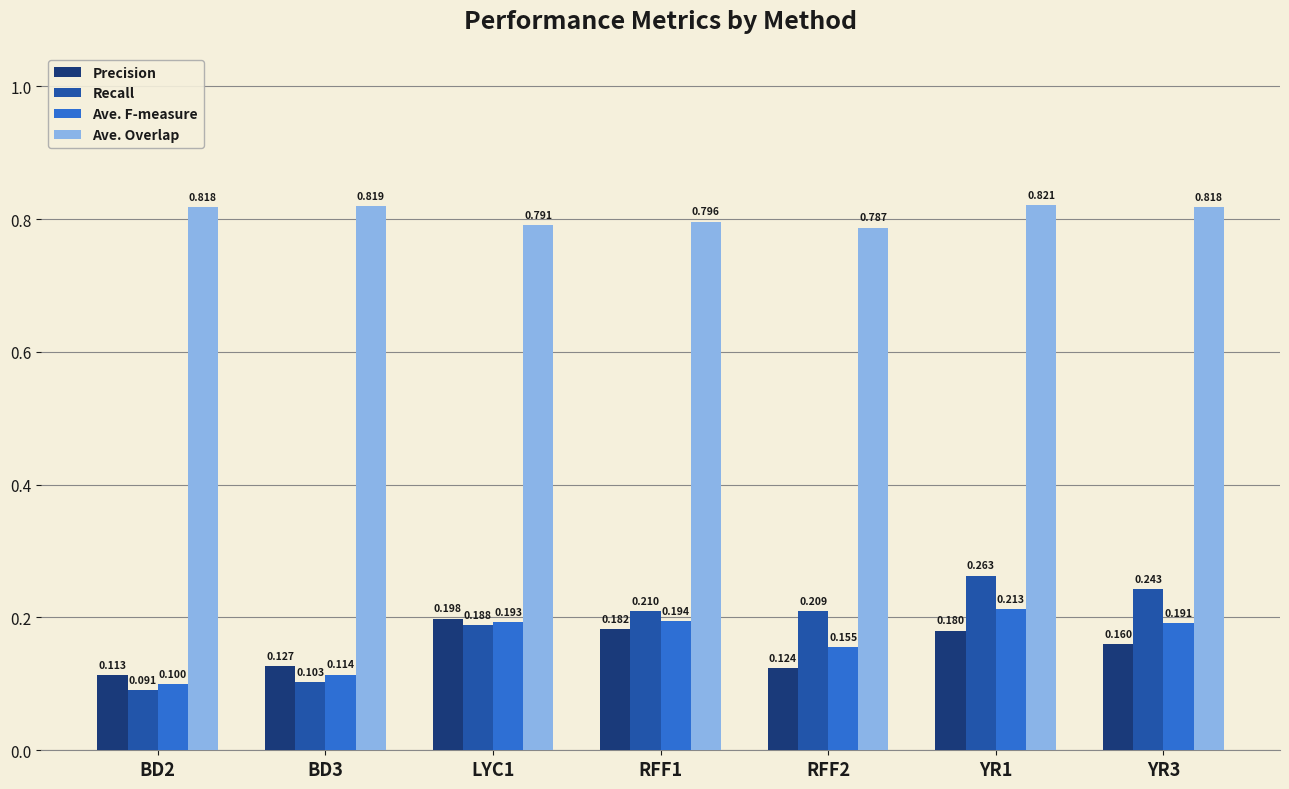

Which series has the widest spread of values?

Recall